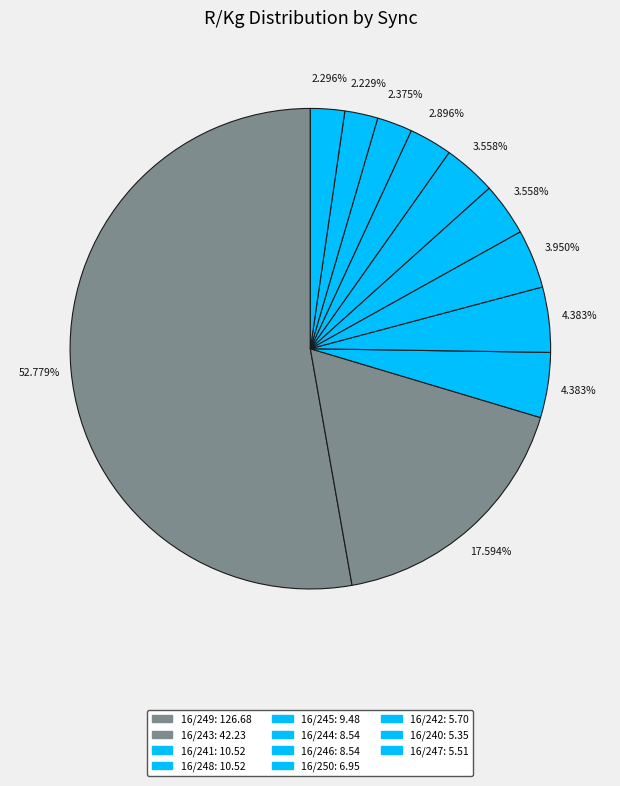

To the nearest percent, what is the average slice percentage?

9%